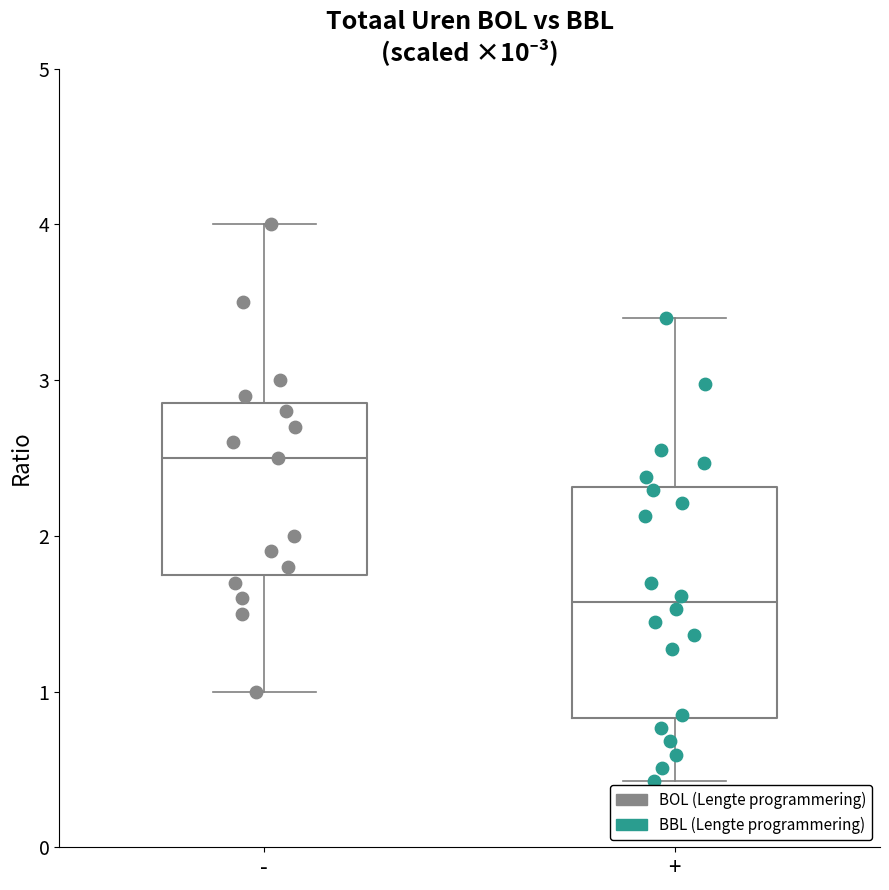

Reading left to right, transcribe this box plot: for each box, give where its median line is, the range the box spans, and where its two whiskers end, as read against the y-axis. The values are not printed on the chart, so give them approximately, as read against the axis.

-: median 2.5, box 1.8 to 2.9, whiskers 1.0 to 4.0
+: median 1.6, box 0.8 to 2.3, whiskers 0.4 to 3.4